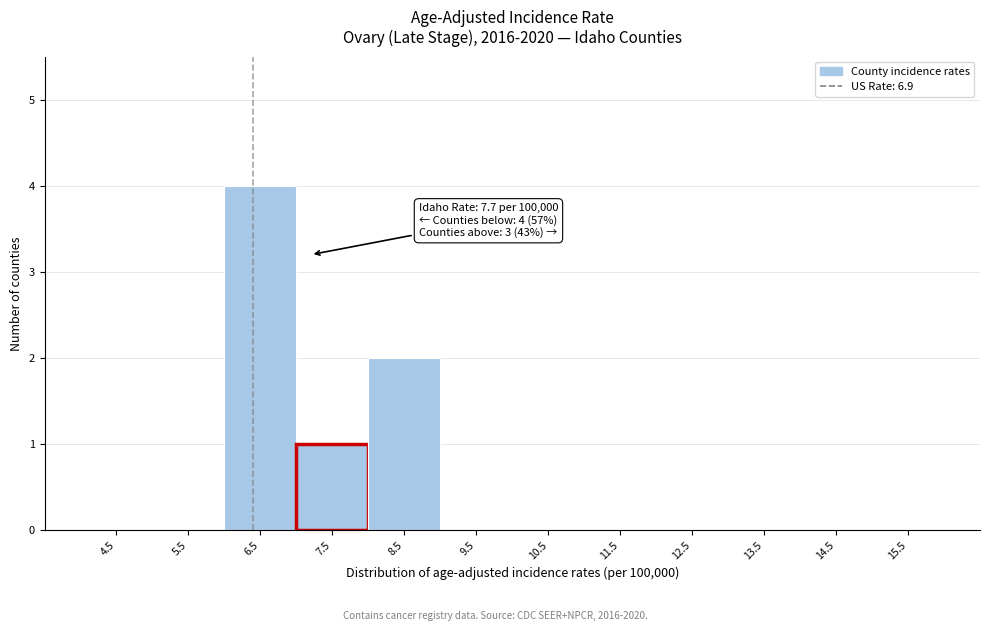

Reading left to right, list all the values displayed in this chart.

4.5=0	5.5=0	6.5=4	7.5=1	8.5=2	9.5=0	10.5=0	11.5=0	12.5=0	13.5=0	14.5=0	15.5=0